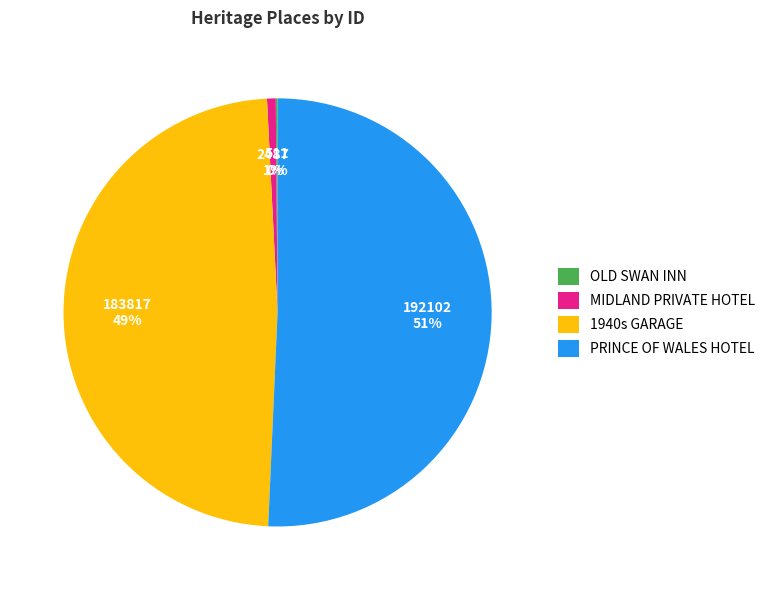

The PRINCE OF WALES HOTEL slice represents 51% of the pie. True or false?

True